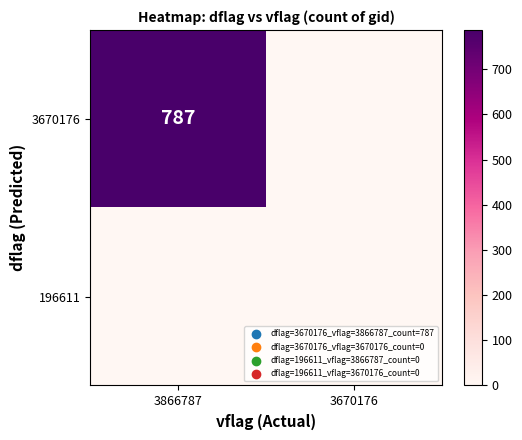

The value of 3670176 at 3866787 is 217. True or false?

False